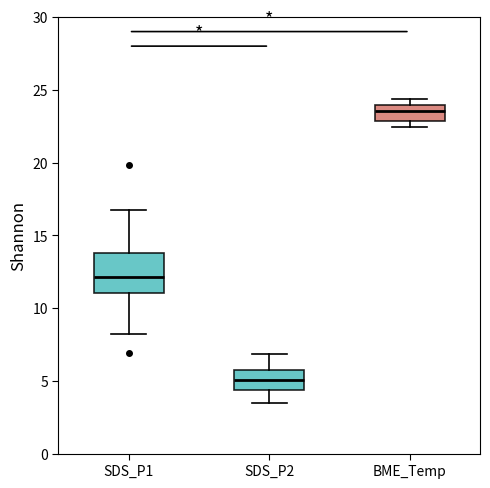

Where is the lower edge of the box for BME_Temp on the y-axis? The values are not printed on the chart, so give them approximately, as read against the axis.

23.0